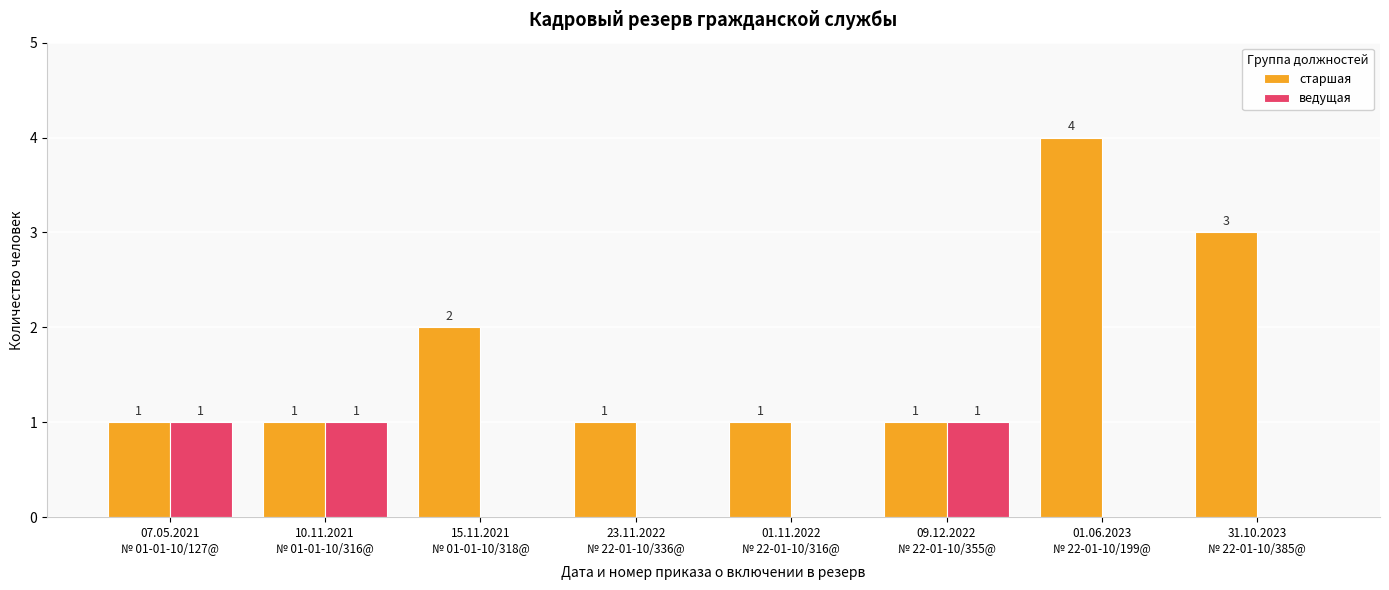

How many старшая values are between 1 and 3?

7